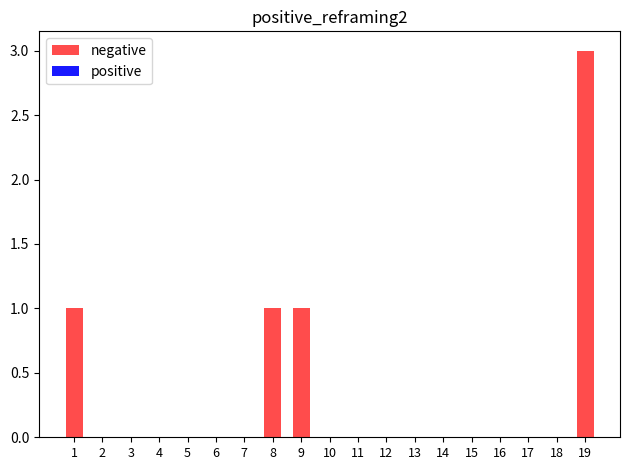

The chart shows a value of 2 at 1. True or false?

False